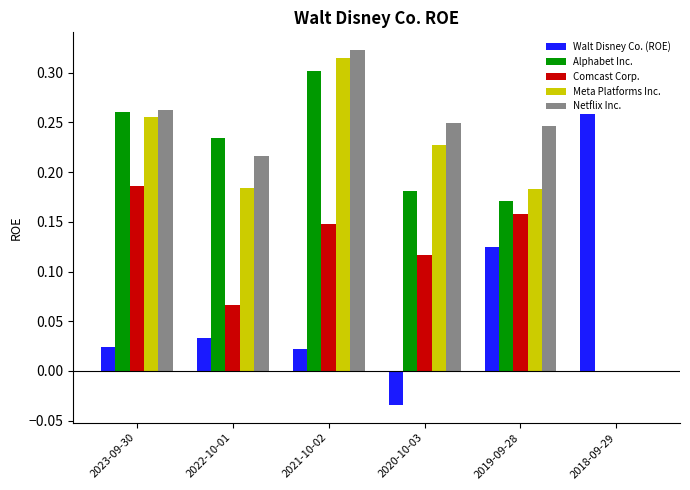

What is the sum of all Comcast Corp. values?

0.7